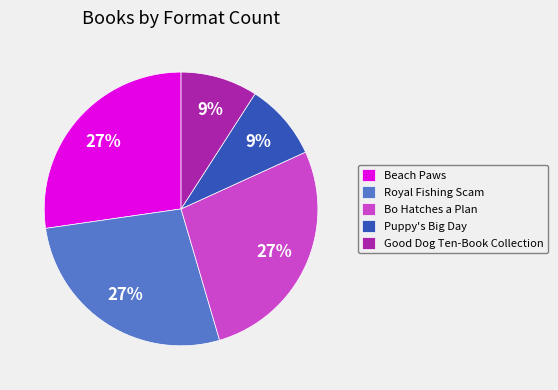

Is it true that Royal Fishing Scam is 27% of the pie?

True